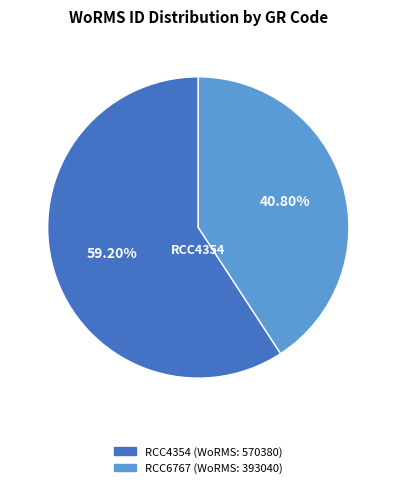

Is there any slice that represents more than half of the pie?

Yes